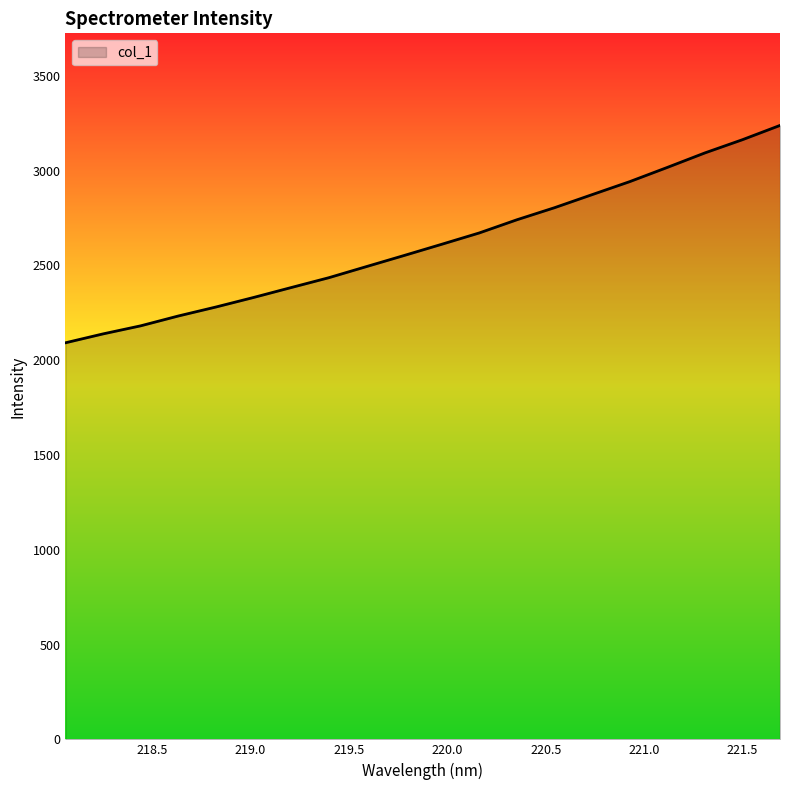

What is the difference between the maximum and minimum values?

1146.6